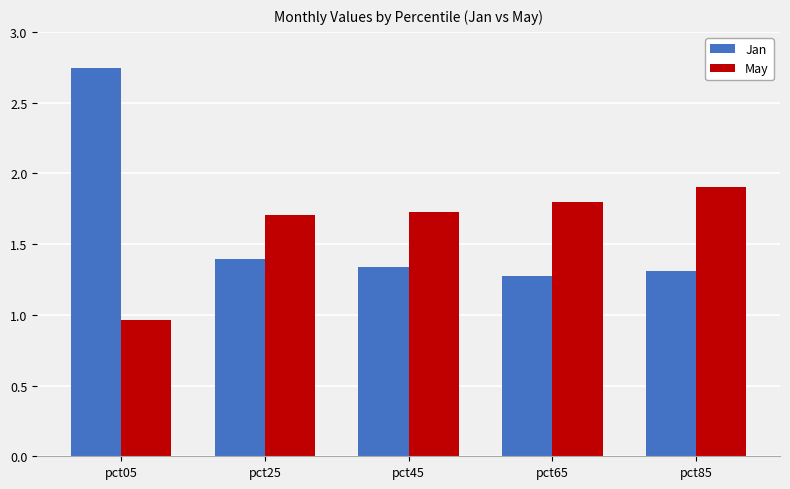

Which series changed the most between pct05 and pct65?

Jan